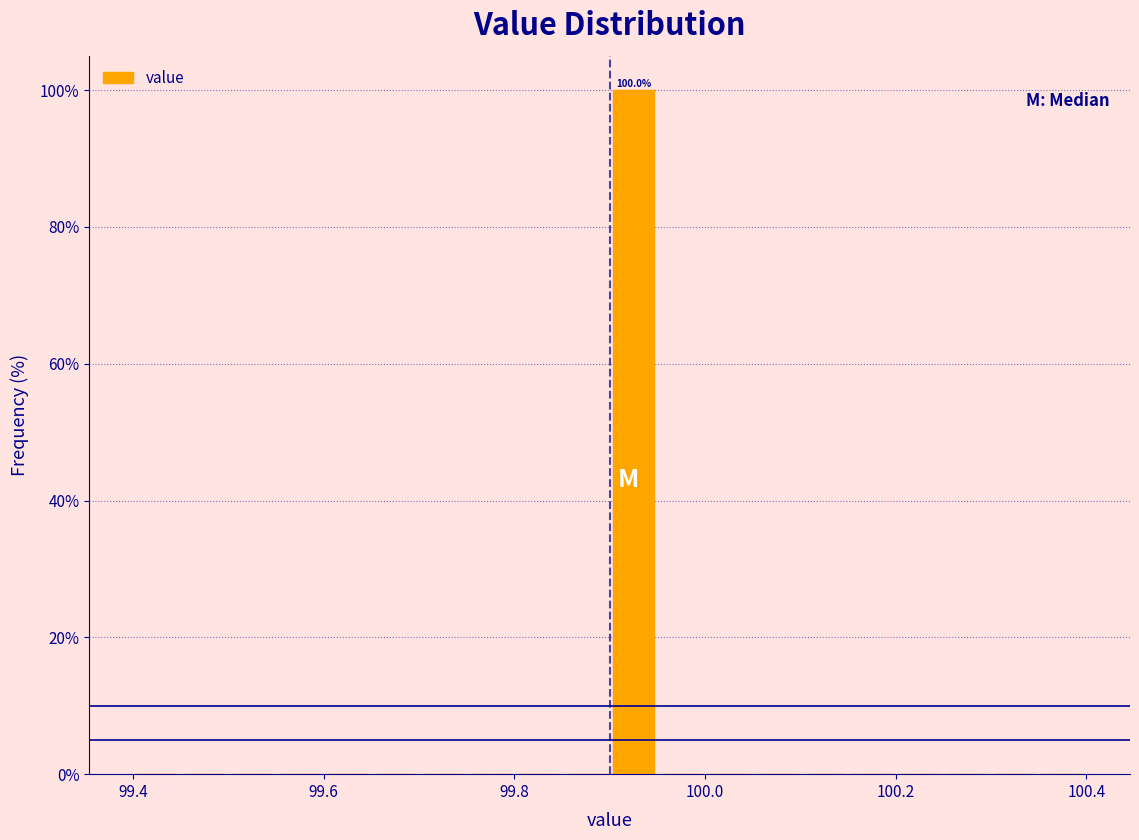

Read against the x-axis, roughly where is the centre of the tallest bar?

99.92